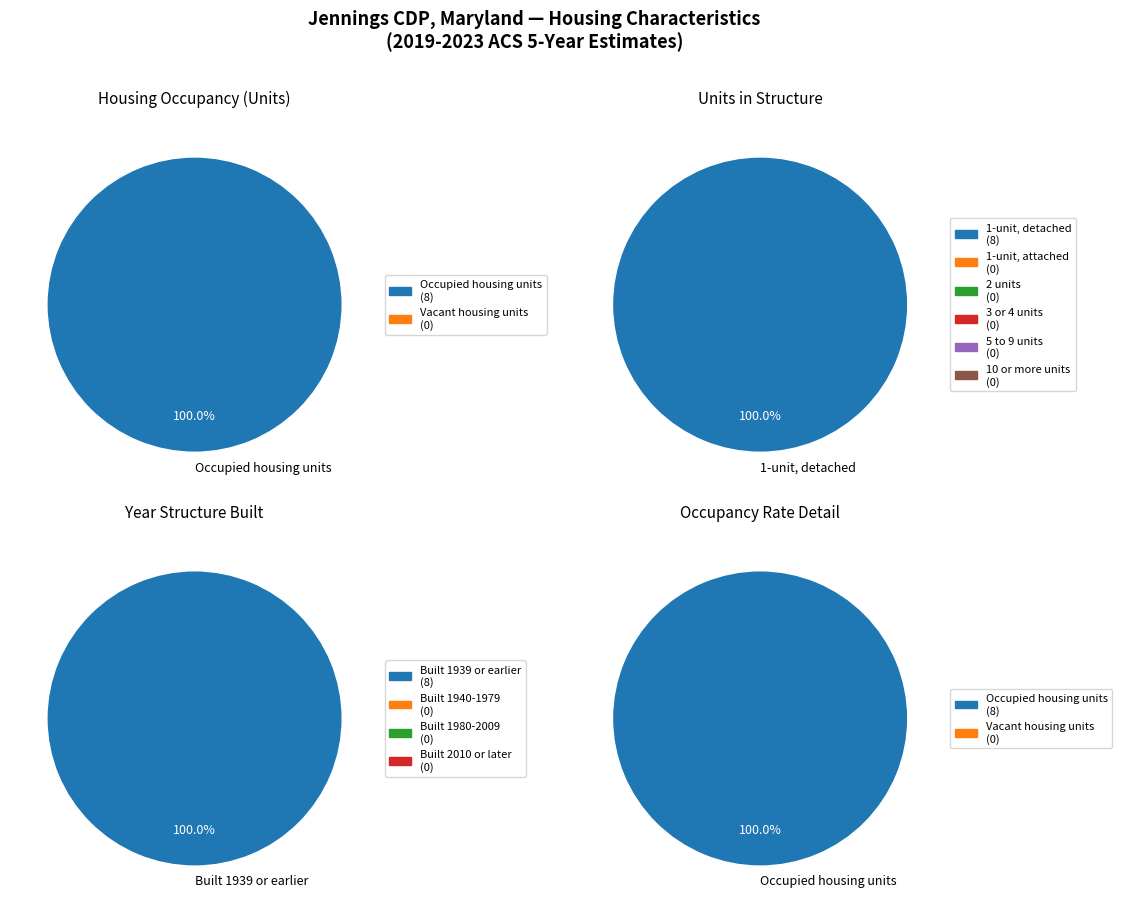

Is there any slice that represents more than half of the pie?

Yes